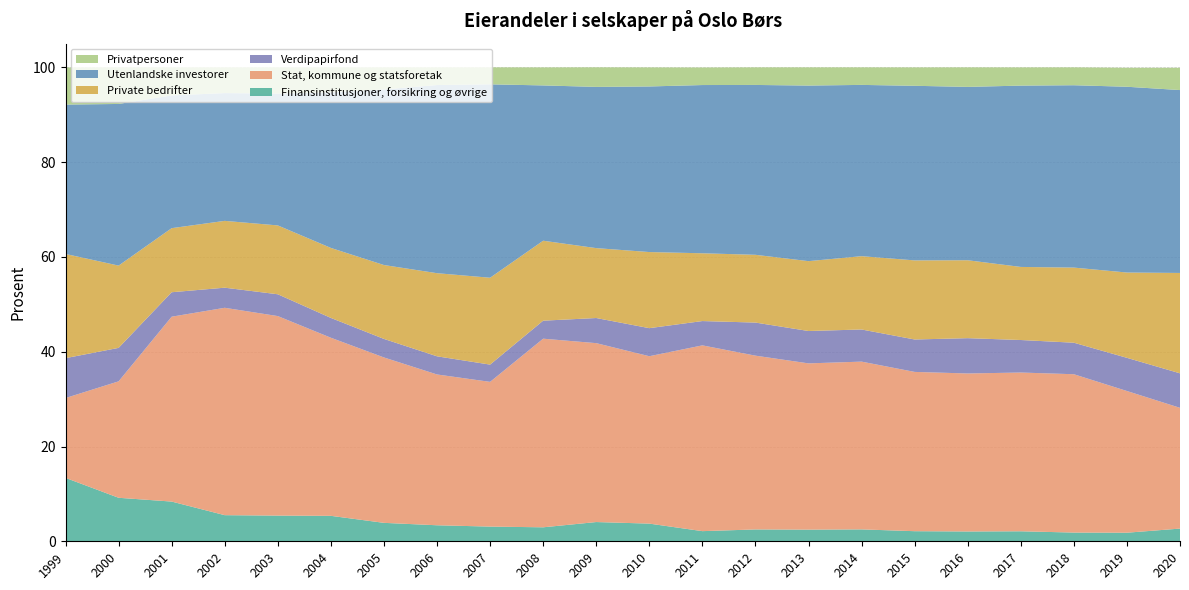

Reading left to right, list all the values displayed in this chart.

Finansinstitusjoner, forsikring og øvrige: 13.4	9.2	8.4	5.5	5.4	5.4	3.9	3.4	3.1	3.0	4.1	3.7	2.1	2.5	2.5	2.5	2.1	2.1	2.1	1.8	1.8	2.7
Stat, kommune og statsforetak: 16.9	24.6	39.0	43.8	42.1	37.6	34.9	31.8	30.5	39.8	37.8	35.3	39.2	36.7	35.1	35.4	33.6	33.3	33.5	33.4	29.9	25.5
Verdipapirfond: 8.4	7.1	5.2	4.2	4.6	4.2	3.9	3.8	3.6	3.8	5.3	5.9	5.1	7.0	6.8	6.8	6.8	7.5	6.9	6.7	7.0	7.3
Private bedrifter: 22.0	17.4	13.5	14.1	14.5	14.8	15.6	17.5	18.3	16.9	14.8	16.1	14.3	14.3	14.7	15.5	16.7	16.4	15.4	15.8	18.0	21.2
Utenlandske investorer: 31.5	34.1	28.0	27.0	27.8	32.8	37.0	39.7	40.8	32.8	34.0	34.9	35.5	35.8	37.0	36.1	36.8	36.6	38.3	38.5	39.2	38.6
Privatpersoner: 7.8	7.7	5.9	5.4	5.5	5.3	4.7	3.7	3.6	3.8	4.1	4.0	3.7	3.7	3.8	3.7	3.9	4.1	3.8	3.8	4.0	4.7